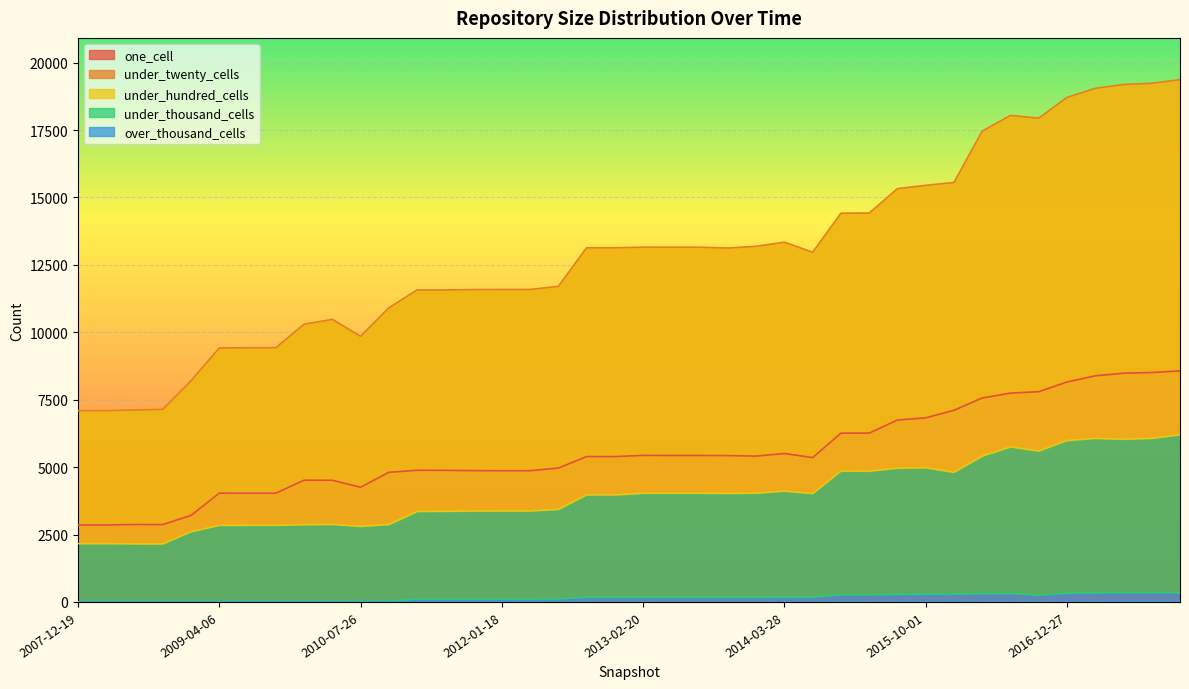

At which category is the sum across all series the highest?

2017-12-22